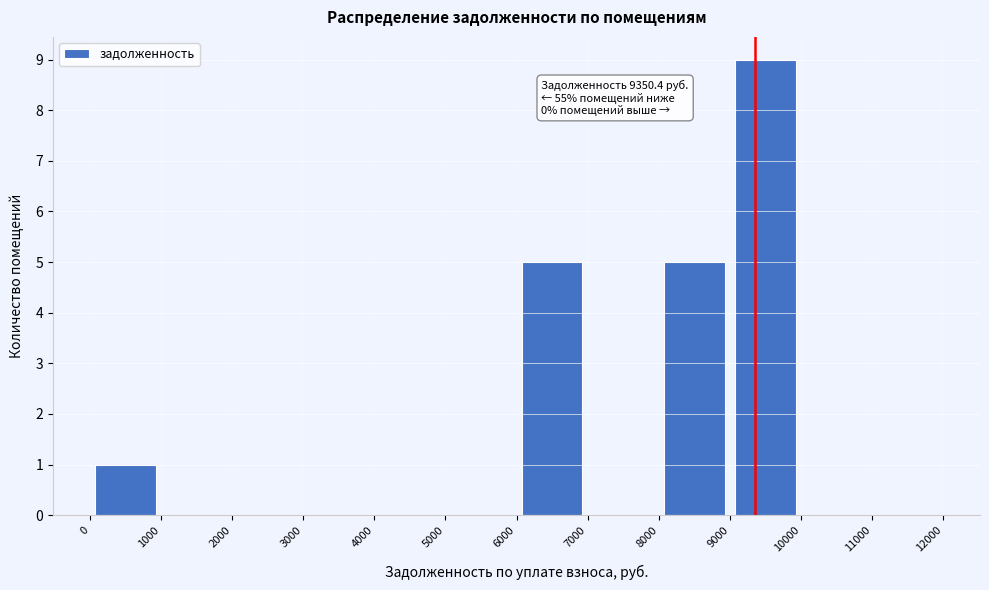

Over which range of the x-axis is the bar tallest?

9000 to 10000